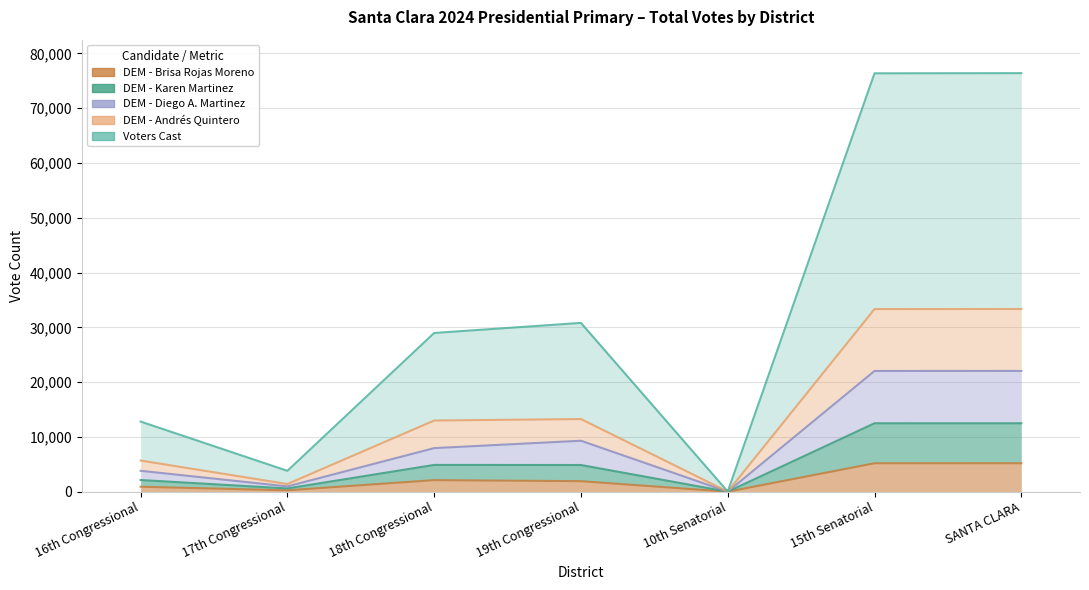

The value of DEM - Diego A. Martinez at 19th Congressional is 2466. True or false?

False